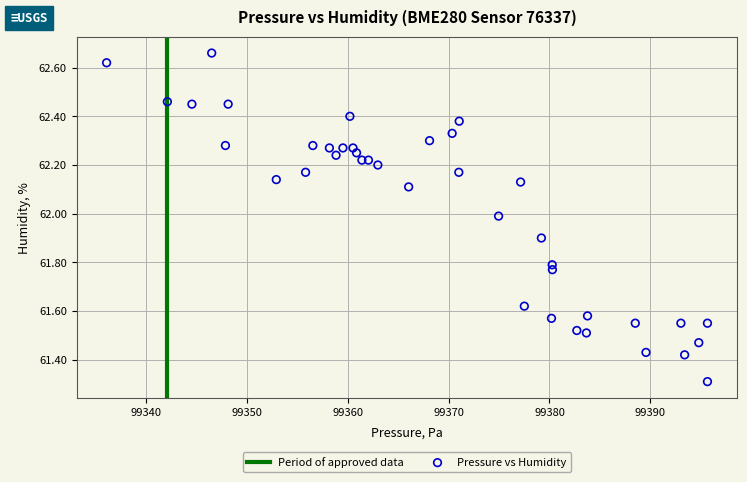

What Y value in the scatter plot is closest to 61?

61.3